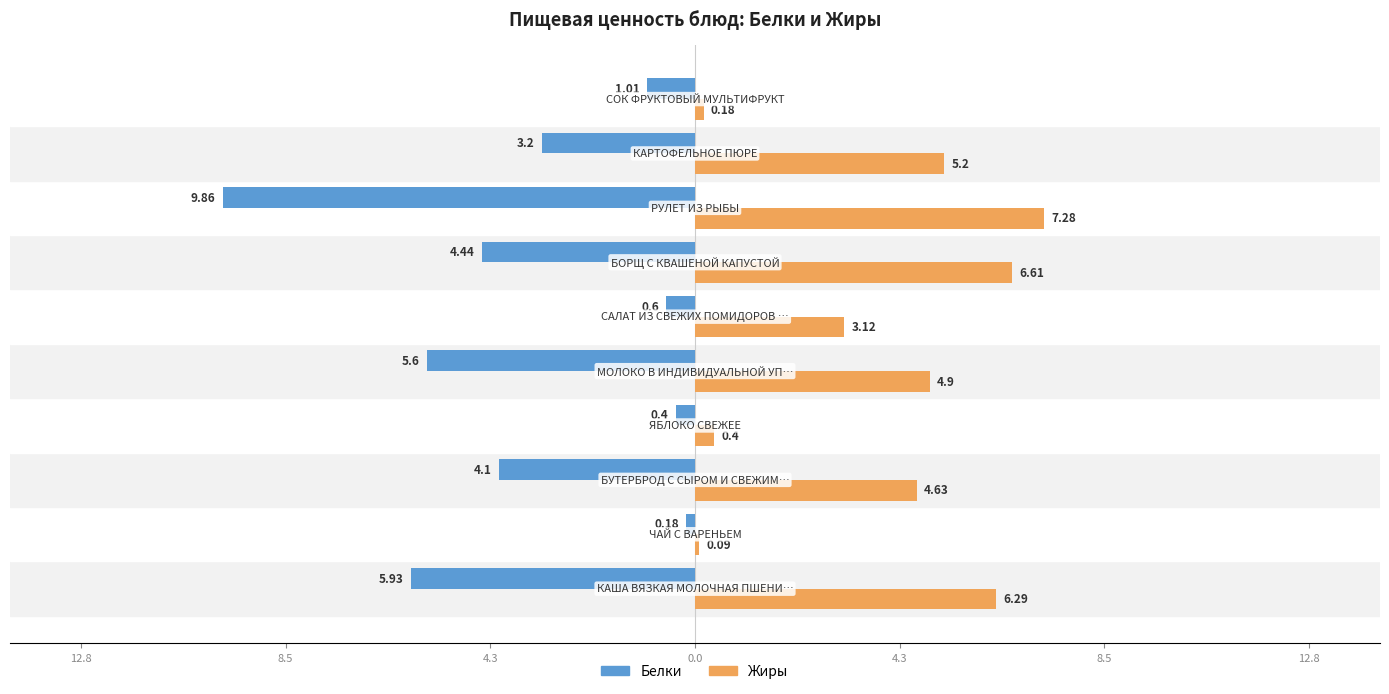

What are all the series names shown in the legend?

Белки, Жиры